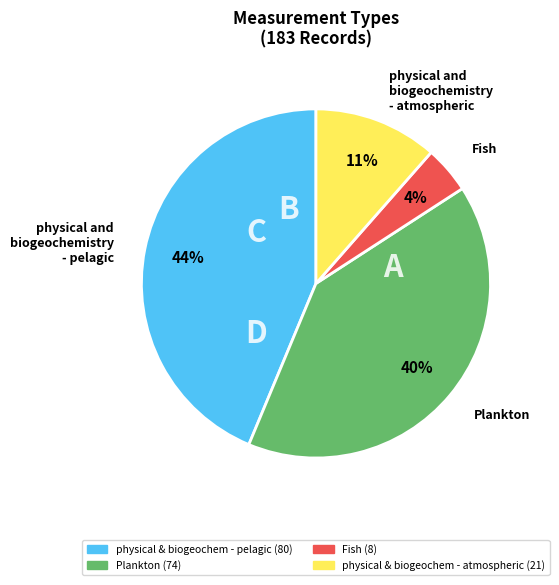

To the nearest percent, what is the difference between the Fish and physical and biogeochemistry - atmospheric slice percentages?

7%